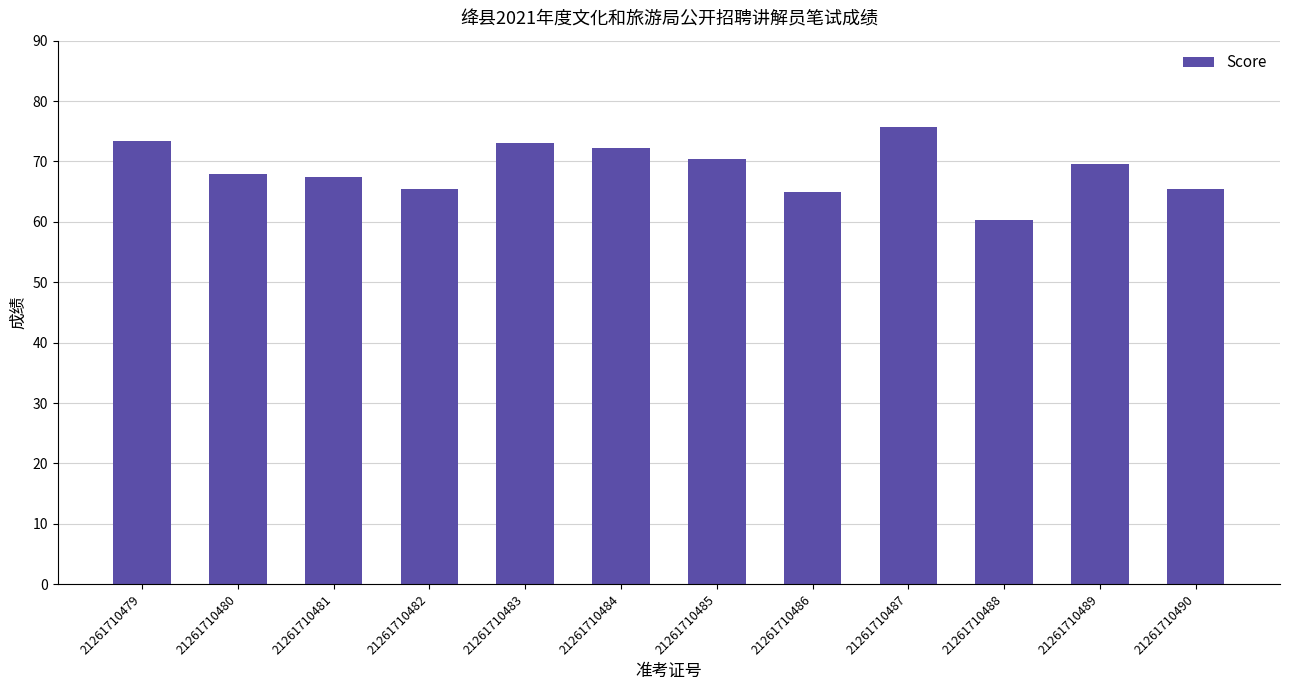

What is the sum of the values at 21261710482 and 21261710480?

133.3